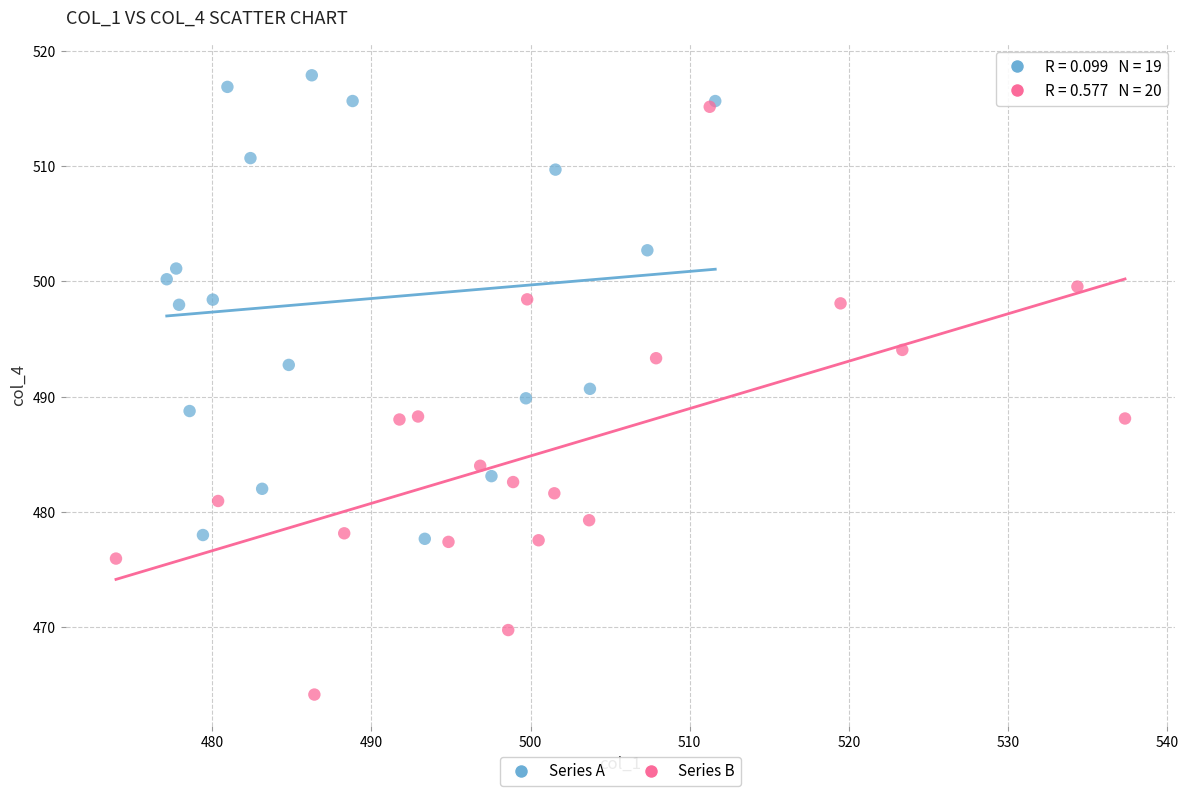

Which series has the largest Y range (max minus min)?

Series B